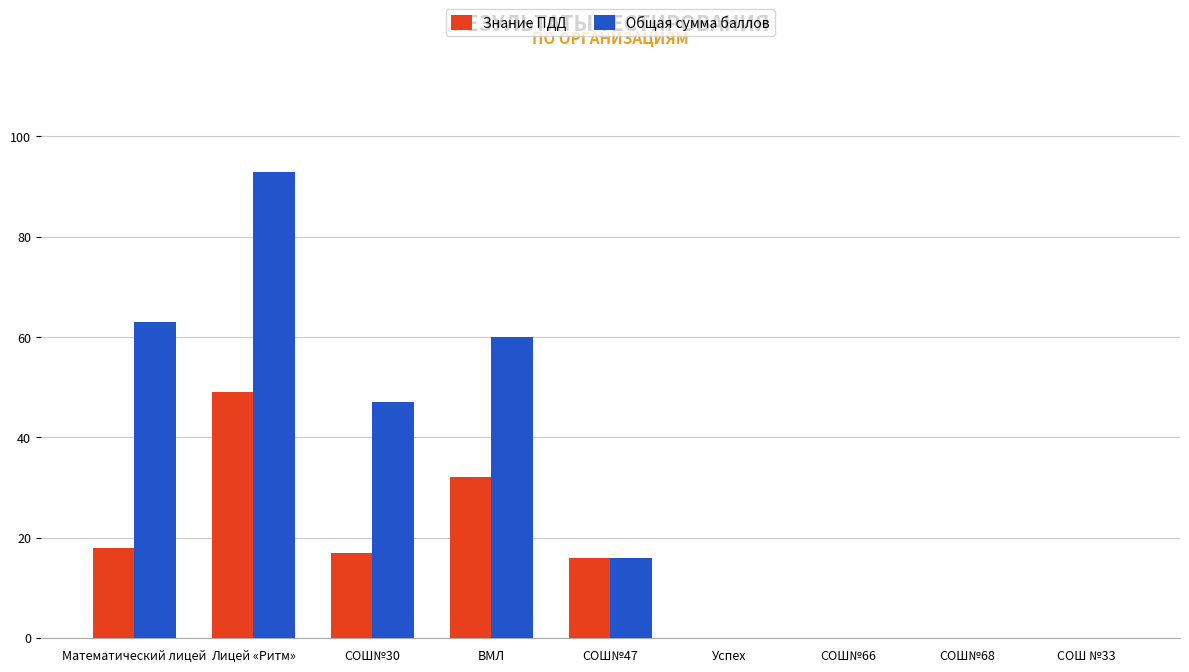

Where is Знание ПДД nearest to the value 24?

Математический лицей